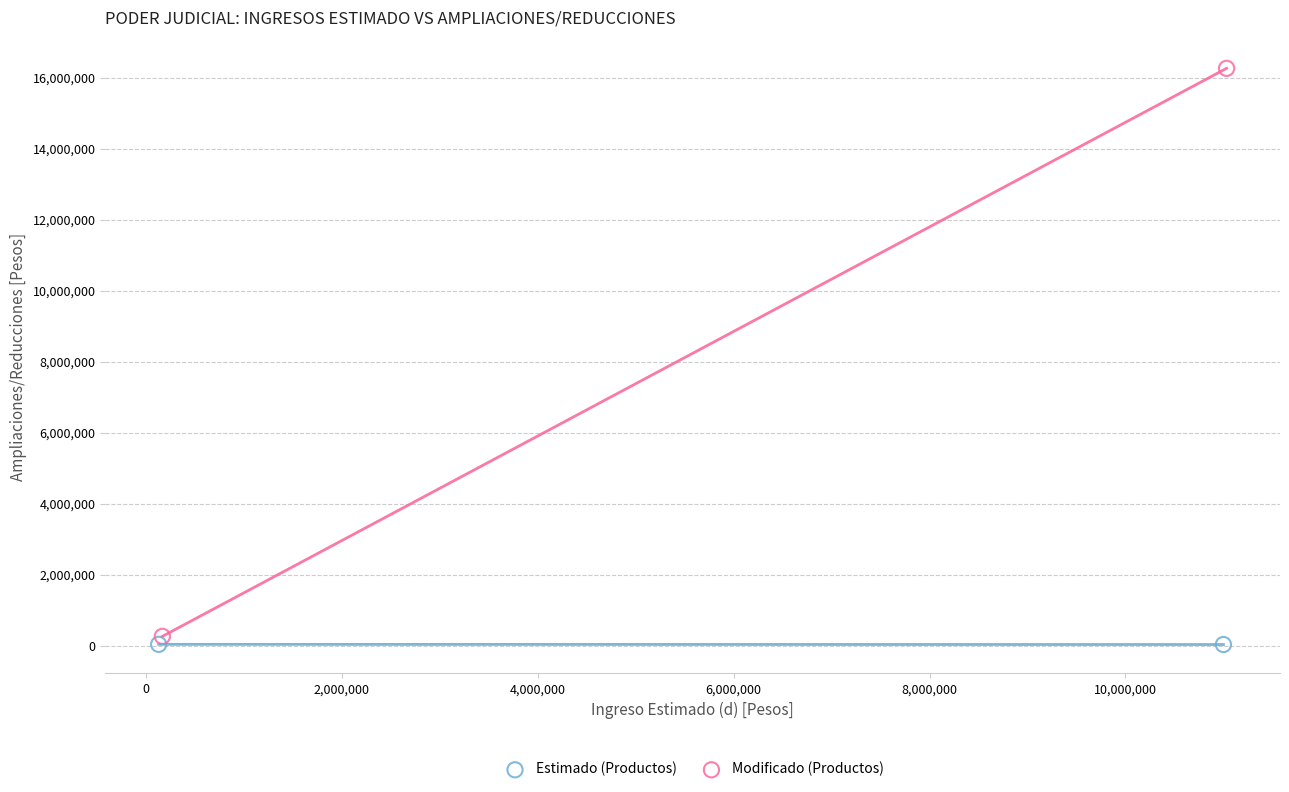

What are all the series names shown in the legend?

Estimado (Productos), Modificado (Productos)